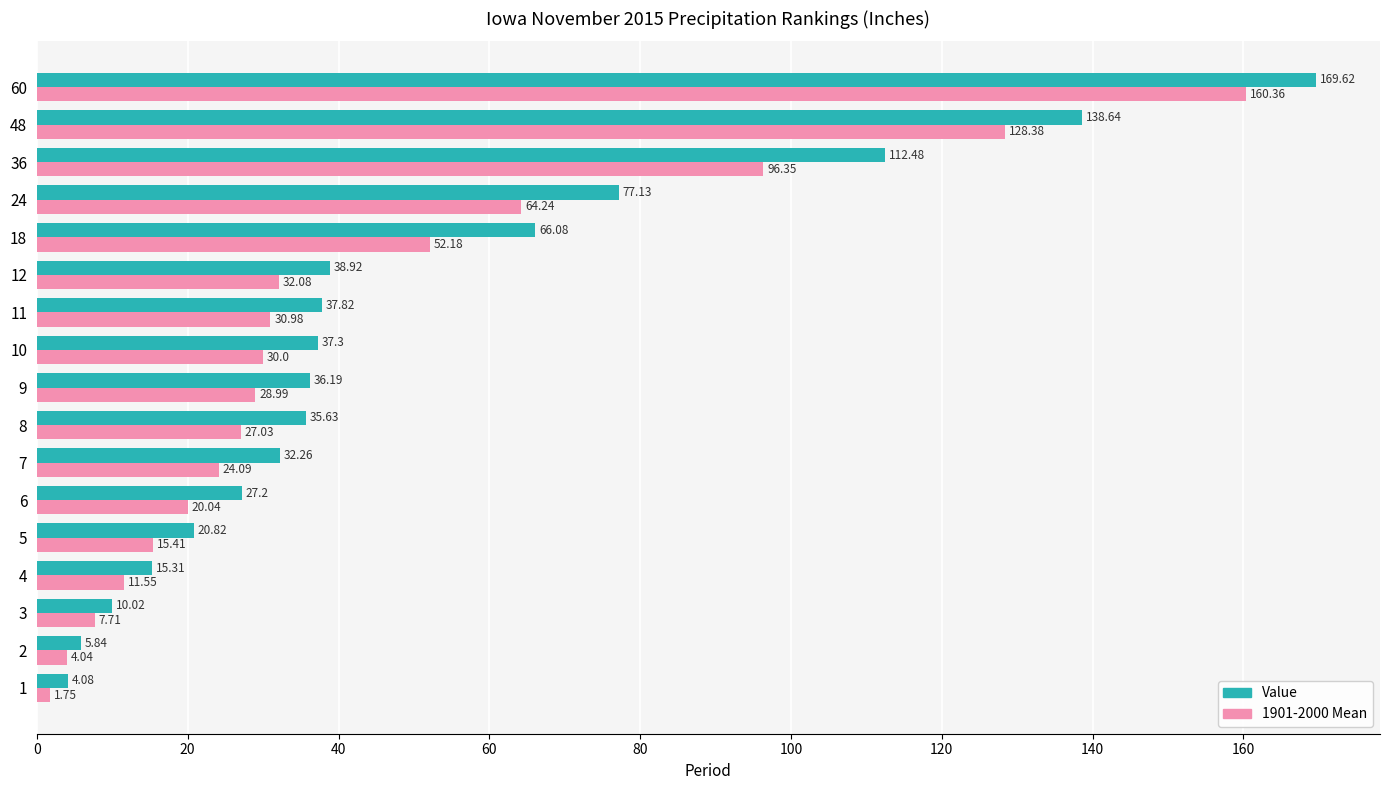

Rank the series by their maximum value, from lowest to highest.

1901-2000 Mean, Value